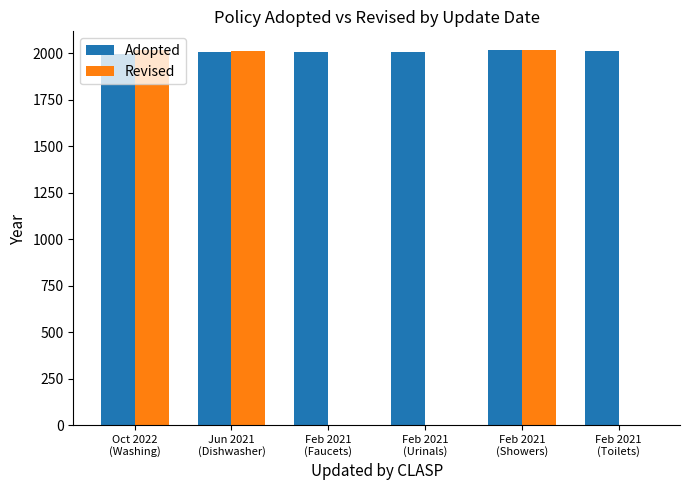

Count the number of categories in the chart.

6